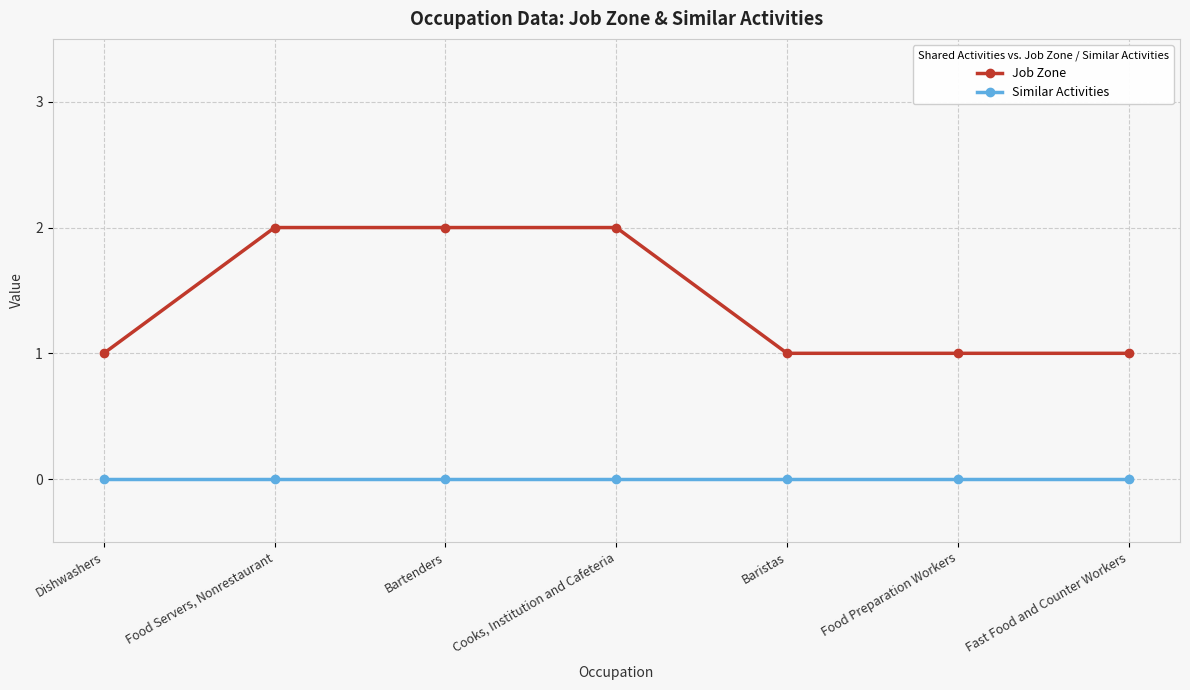

Reading left to right, extract all data points from this chart.

Job Zone: Dishwashers=1	Food Servers, Nonrestaurant=2	Bartenders=2	Cooks, Institution and Cafeteria=2	Baristas=1	Food Preparation Workers=1	Fast Food and Counter Workers=1
Similar Activities: Dishwashers=0	Food Servers, Nonrestaurant=0	Bartenders=0	Cooks, Institution and Cafeteria=0	Baristas=0	Food Preparation Workers=0	Fast Food and Counter Workers=0